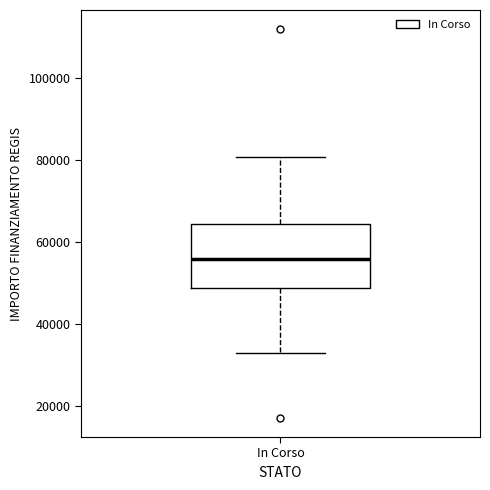

Where does the median line of the box for In Corso sit on the y-axis? The values are not printed on the chart, so give them approximately, as read against the axis.

56000